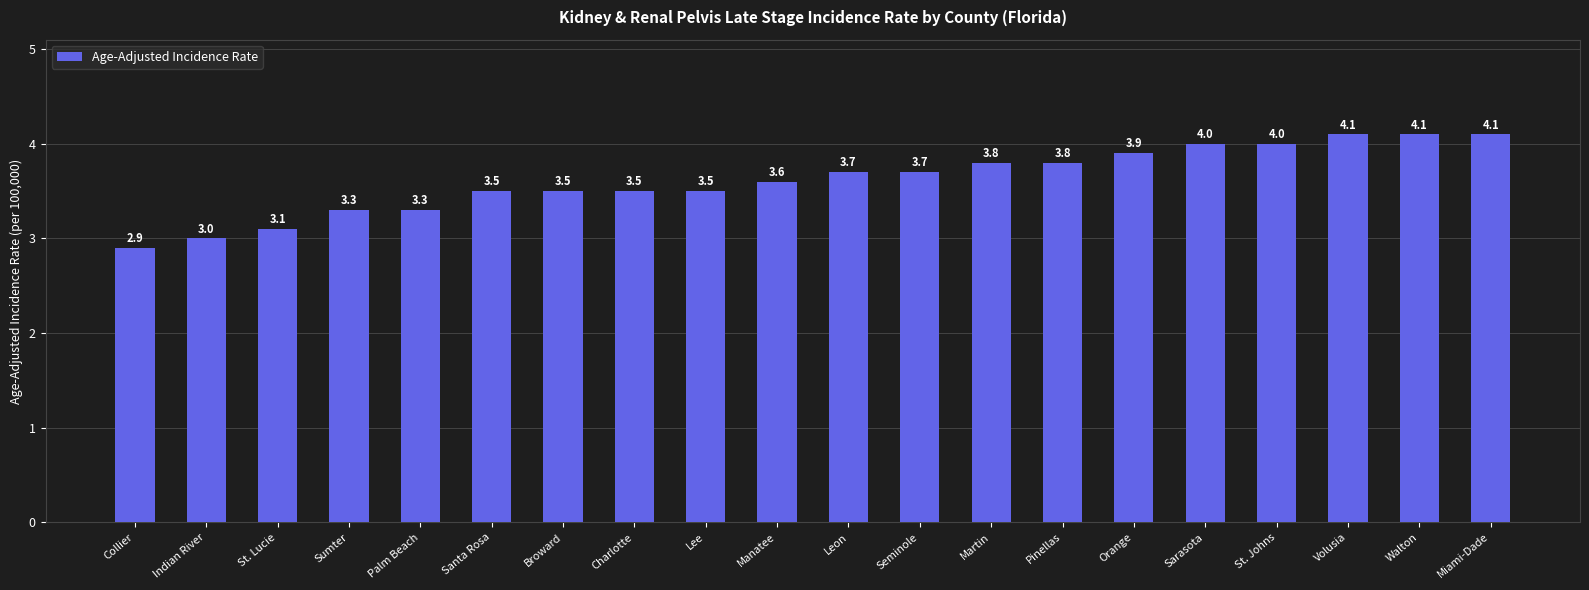

What is the ratio of the value at Orange to the value at Sarasota?

1.0